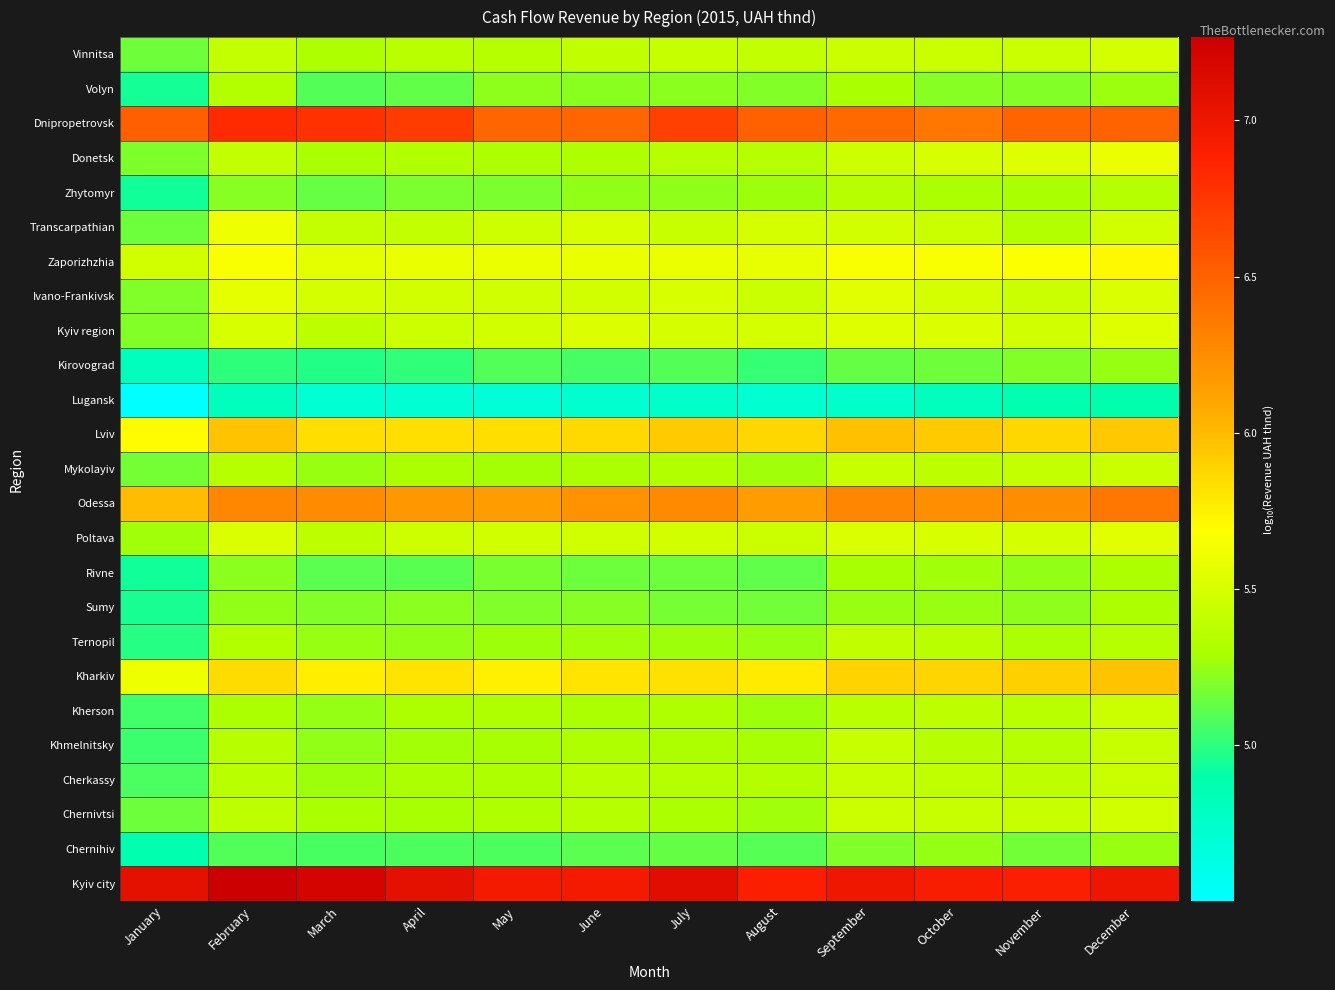

What is the total value across all series at October?

138.5